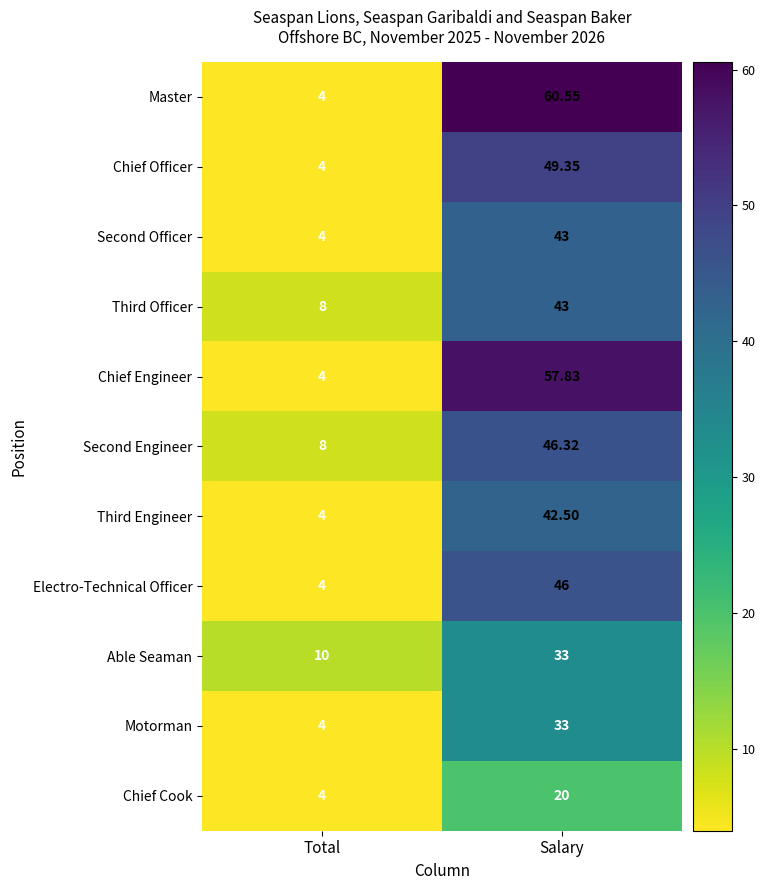

Which series has the largest range (max minus min)?

Master